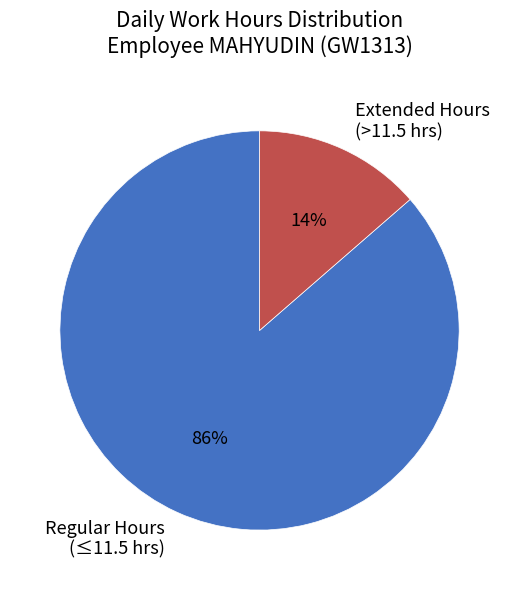

Which slice is the smallest?

Extended Hours (>11.5 hrs)